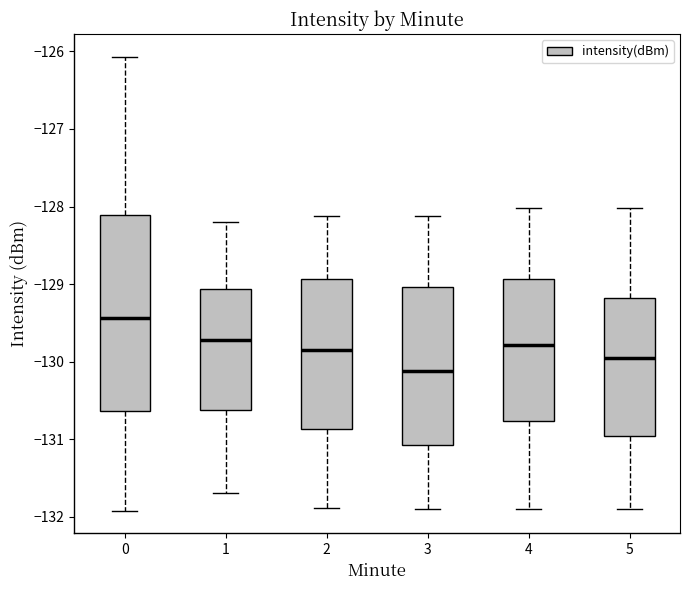

Comparing the boxes themselves (not the whiskers), which one is the tallest?

0